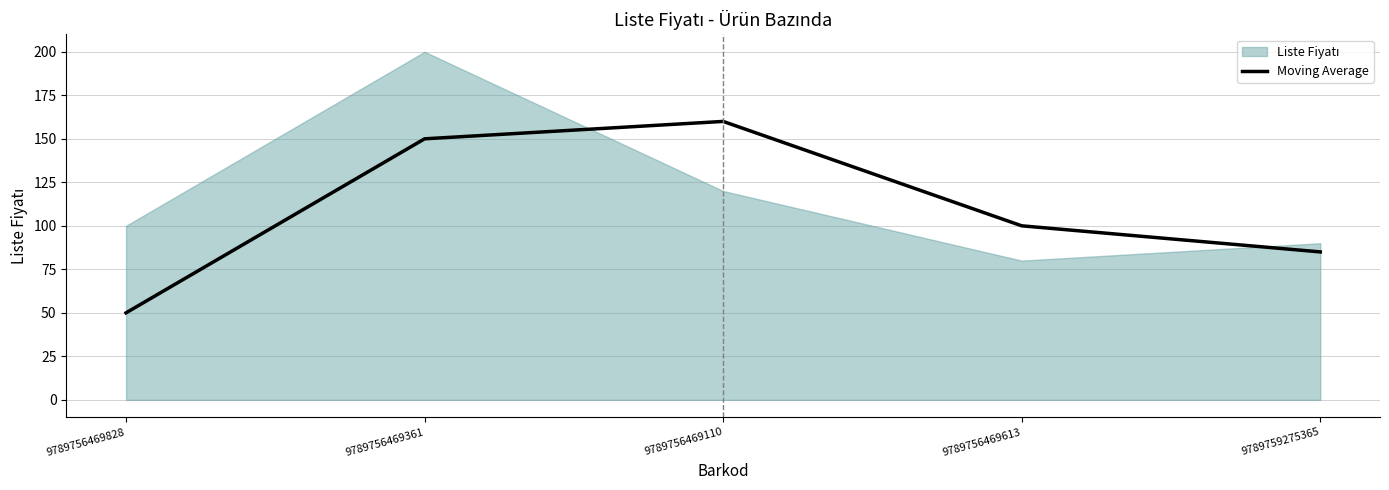

What is the sum of all values?

545